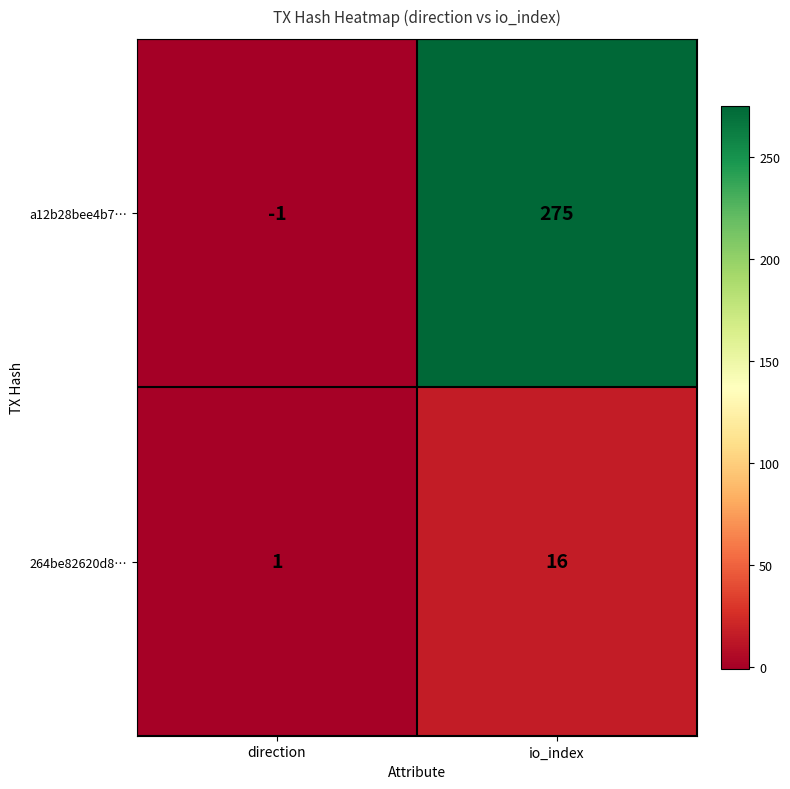

What is the maximum value shown in the chart?

275